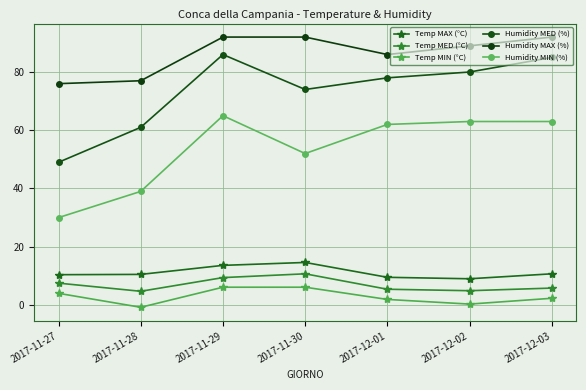

What are all the series names shown in the legend?

Temp MAX (°C), Temp MED (°C), Temp MIN (°C), Humidity MED (%), Humidity MAX (%), Humidity MIN (%)